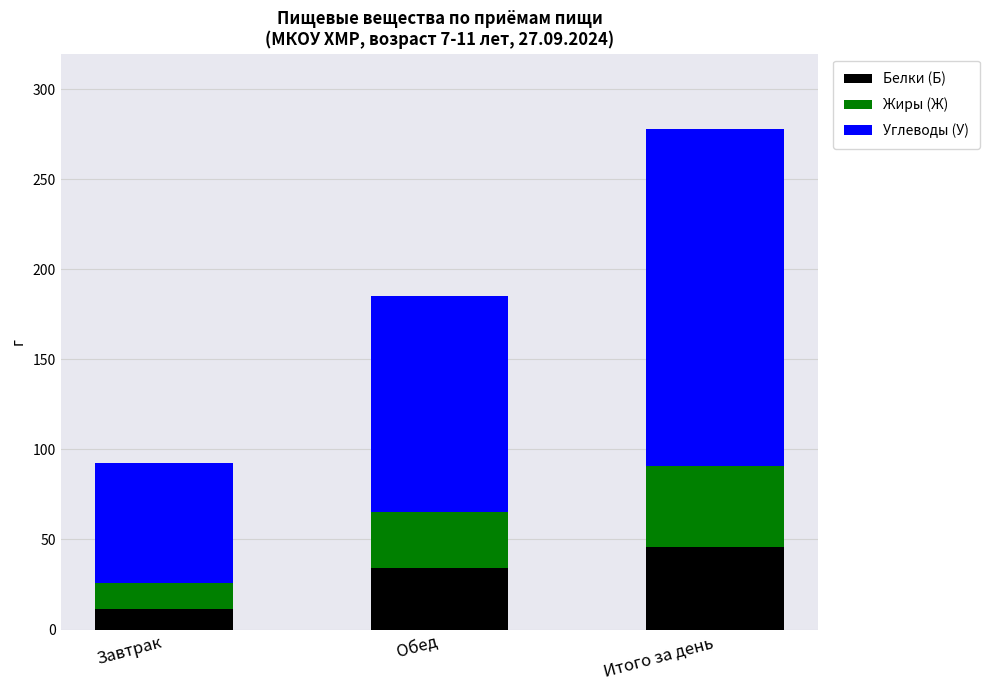

Reading left to right, what are the values for Белки (Б)?

11.6	34.1	45.7